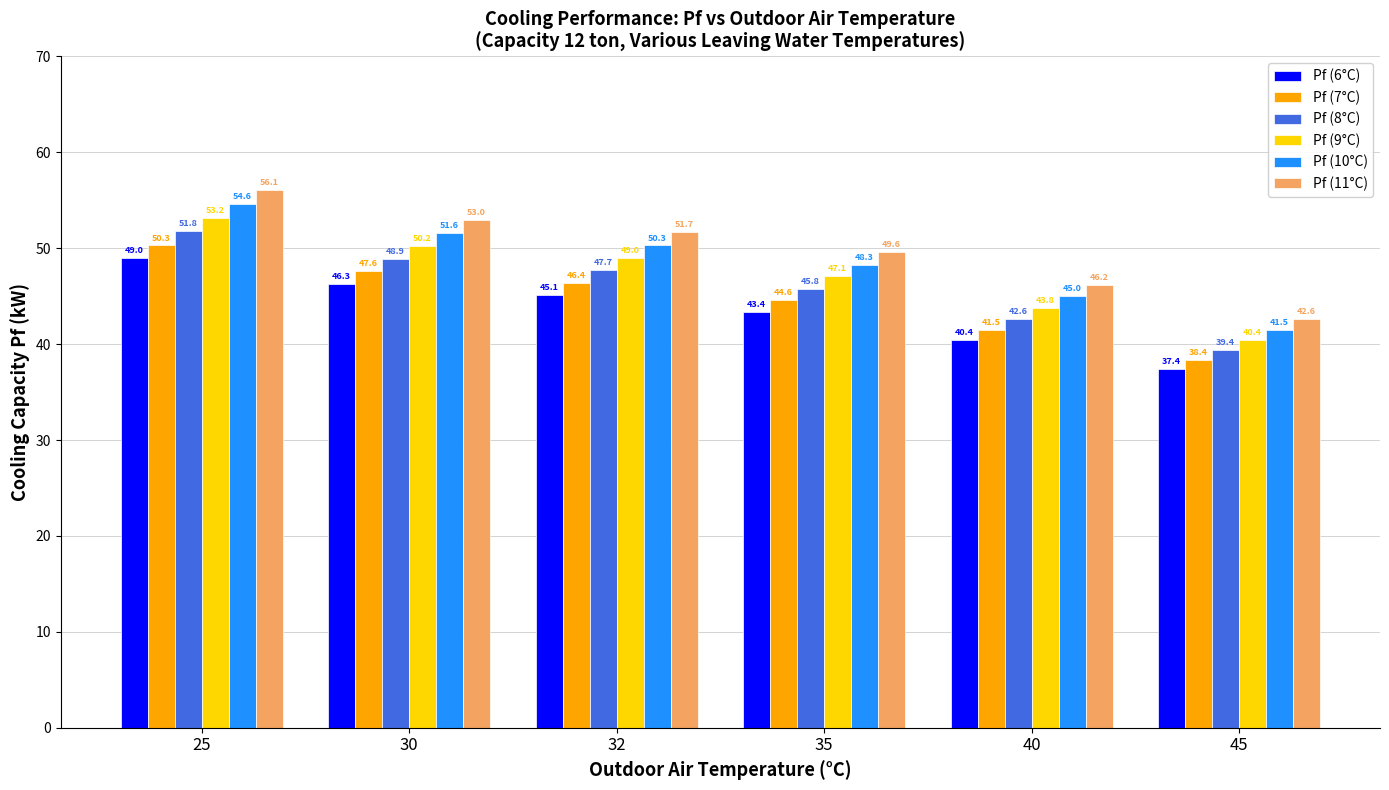

Reading left to right, list all the values displayed in this chart.

Pf (6°C): 49.0	46.3	45.1	43.4	40.4	37.4
Pf (7°C): 50.3	47.6	46.4	44.6	41.5	38.4
Pf (8°C): 51.8	48.9	47.7	45.8	42.6	39.4
Pf (9°C): 53.2	50.2	49.0	47.1	43.8	40.4
Pf (10°C): 54.6	51.6	50.3	48.3	45.0	41.5
Pf (11°C): 56.1	53.0	51.7	49.6	46.2	42.6